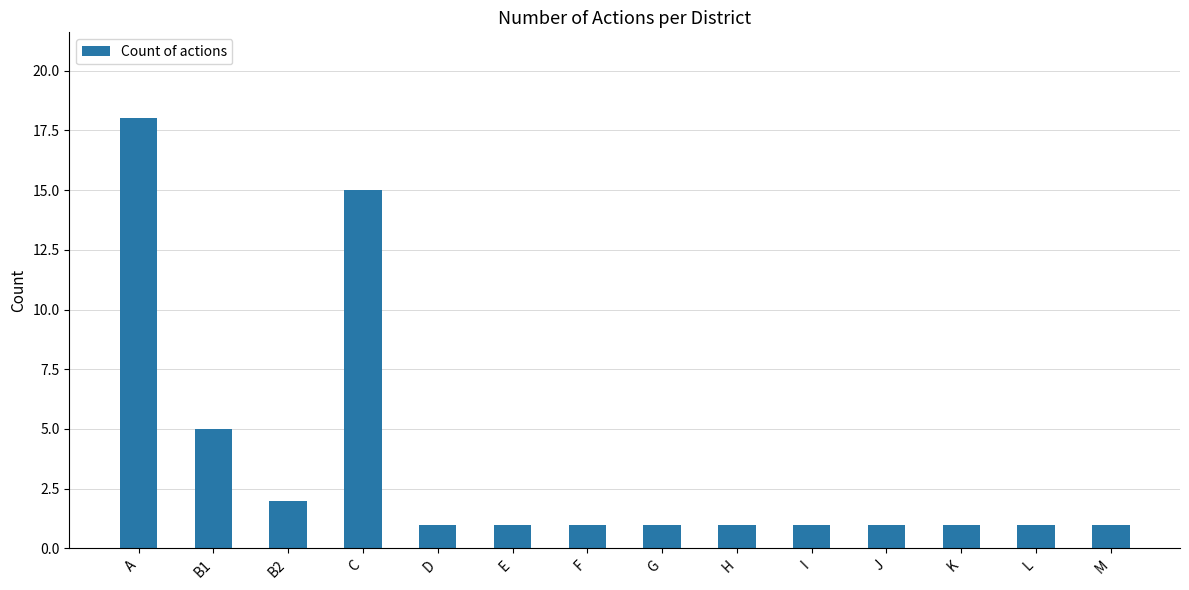

Where is the data nearest to the value 9?

B1